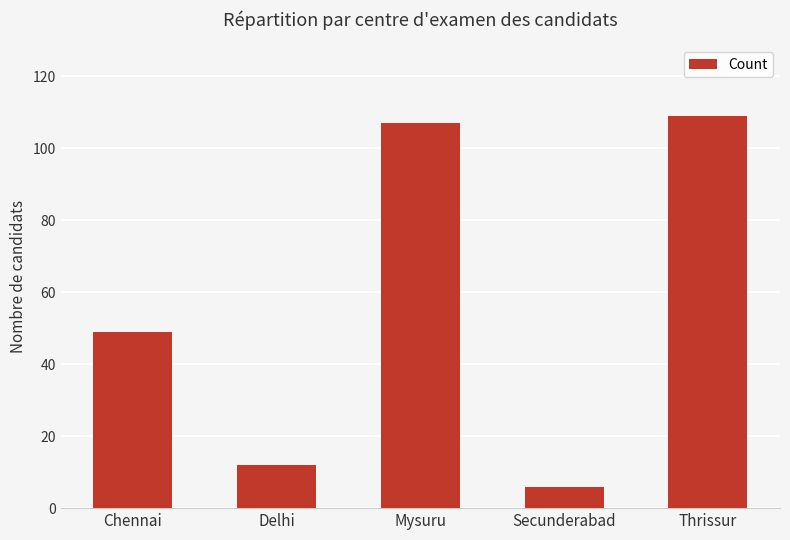

The value at Mysuru is 107. True or false?

True